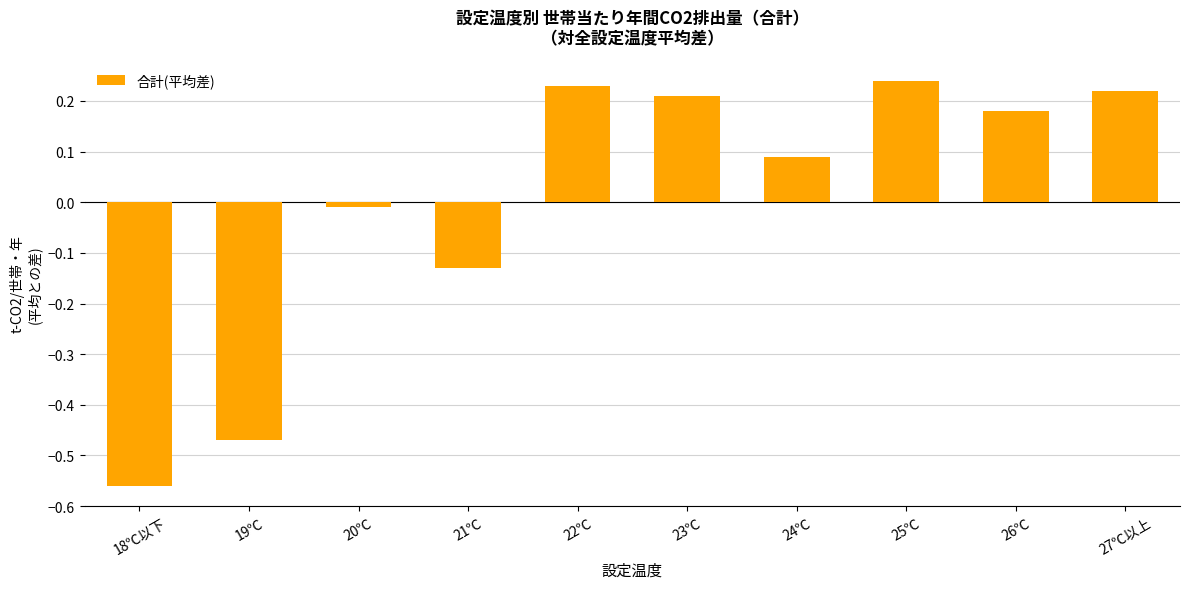

Rank the categories by value from highest to lowest.

25℃, 22℃, 27℃以上, 23℃, 26℃, 24℃, 20℃, 21℃, 19℃, 18℃以下